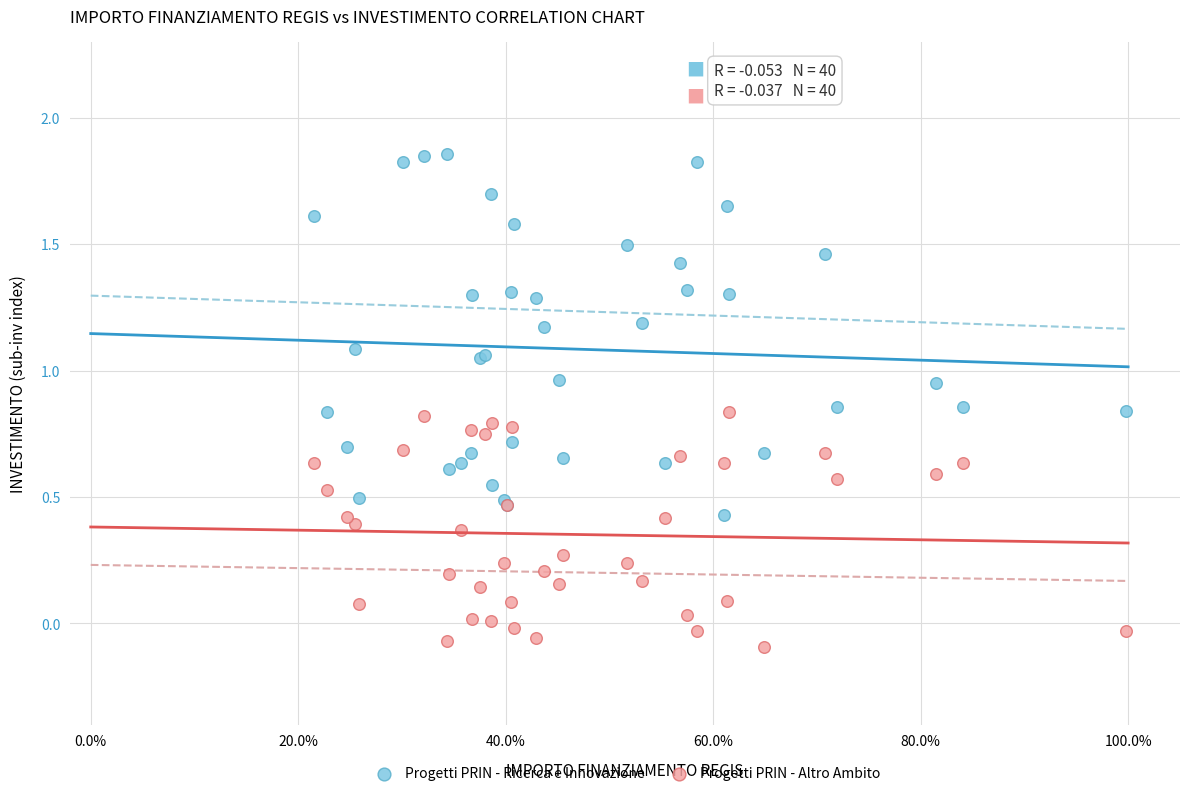

Which series reaches the minimum Y coordinate?

Progetti PRIN - Altro Ambito